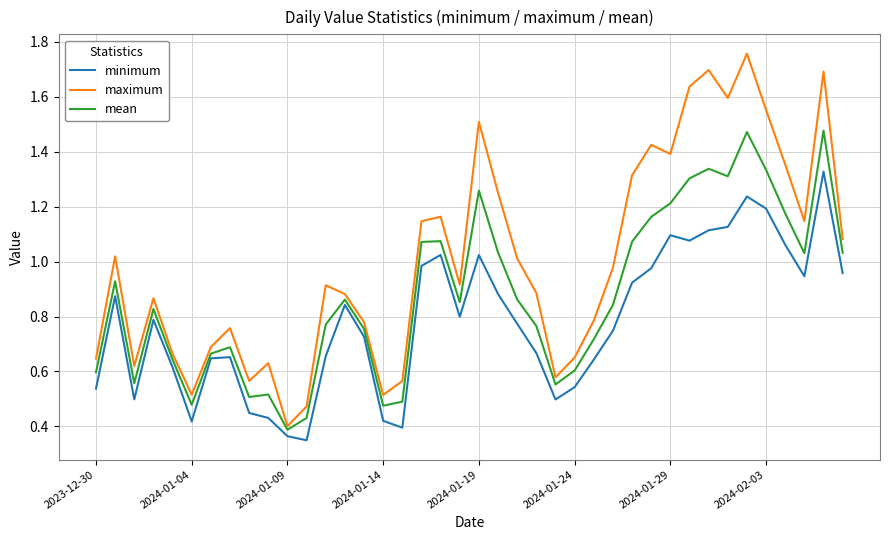

Which series has the widest spread of values?

maximum